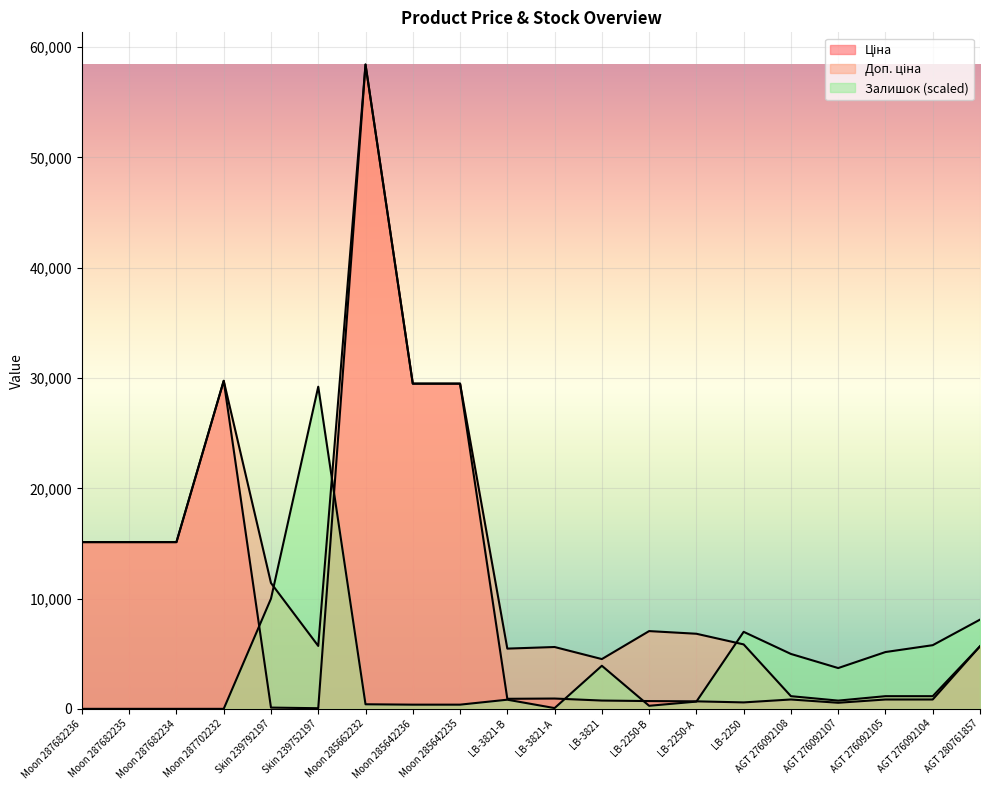

What are all the series names shown in the legend?

Ціна, Доп. ціна, Залишок